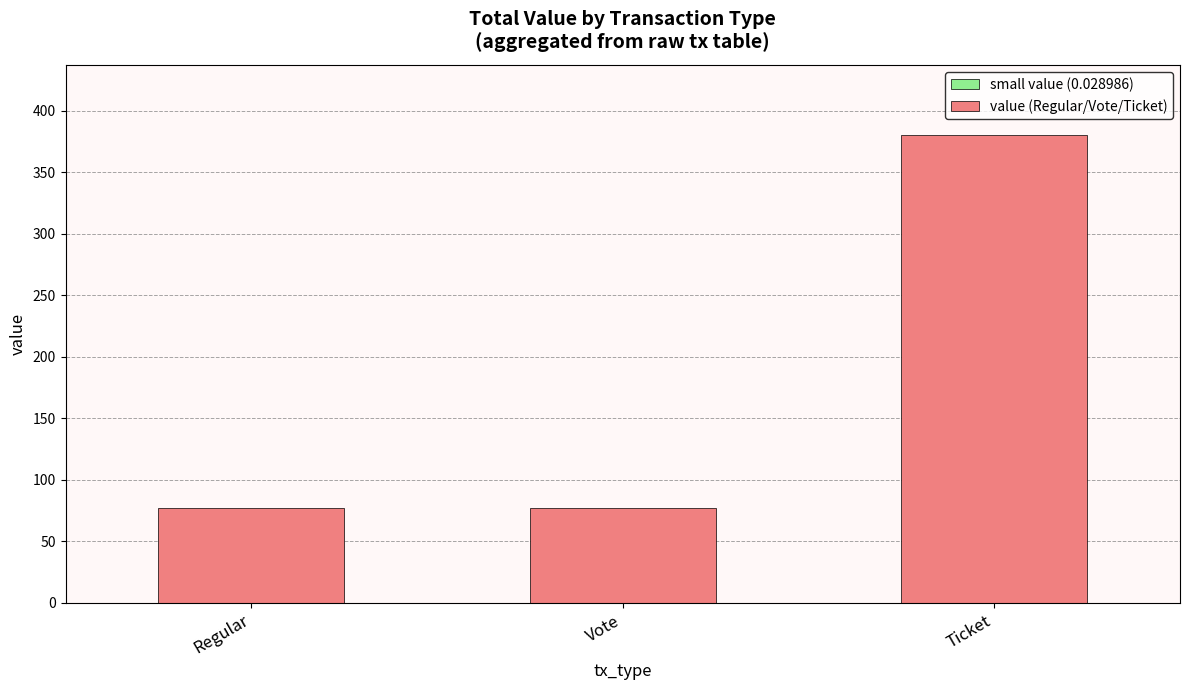

Count the number of data series in this chart.

2